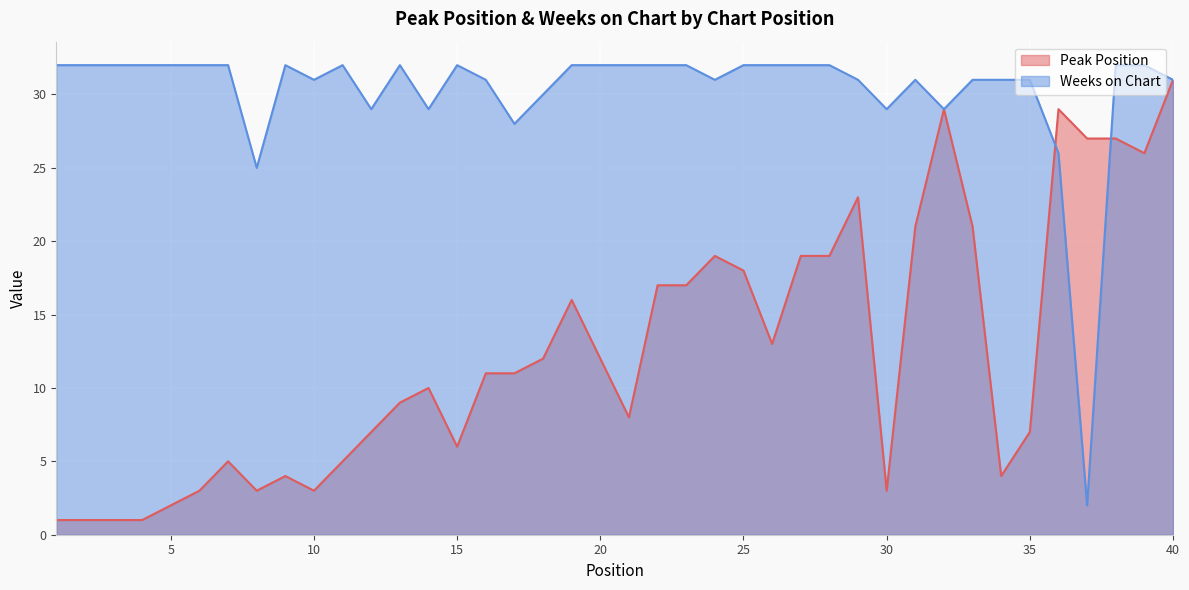

Reading right to left, list all the values displayed in this chart.

Peak Position: 40=31	39=26	38=27	37=27	36=29	35=7	34=4	33=21	32=29	31=21	30=3	29=23	28=19	27=19	26=13	25=18	24=19	23=17	22=17	21=8	20=12	19=16	18=12	17=11	16=11	15=6	14=10	13=9	12=7	11=5	10=3	9=4	8=3	7=5	6=3	5=2	4=1	3=1	2=1	1=1
Weeks on Chart: 40=31	39=32	38=32	37=2	36=26	35=31	34=31	33=31	32=29	31=31	30=29	29=31	28=32	27=32	26=32	25=32	24=31	23=32	22=32	21=32	20=32	19=32	18=30	17=28	16=31	15=32	14=29	13=32	12=29	11=32	10=31	9=32	8=25	7=32	6=32	5=32	4=32	3=32	2=32	1=32